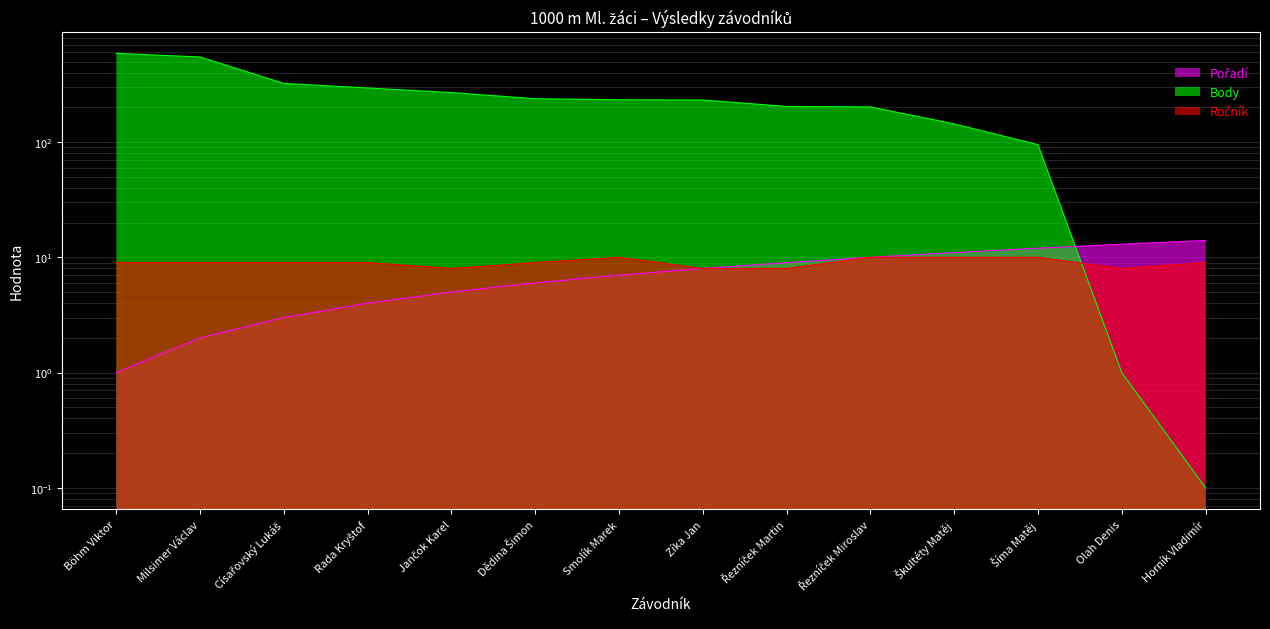

What is the difference between the maximum and second lowest values in the Pořadí series?

12.0